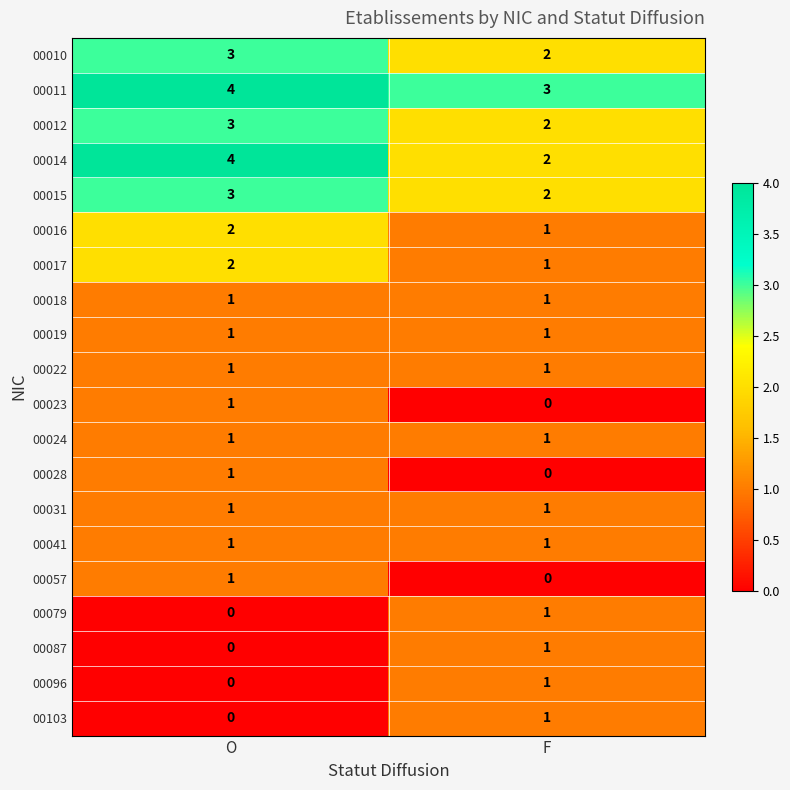

Is it true that 00012 equals 2 at O?

False